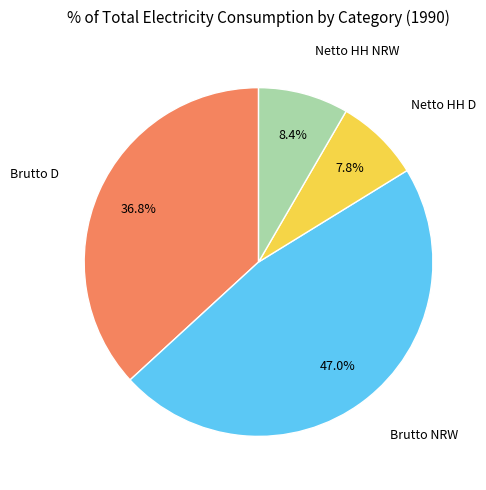

Does any single category account for the majority?

No